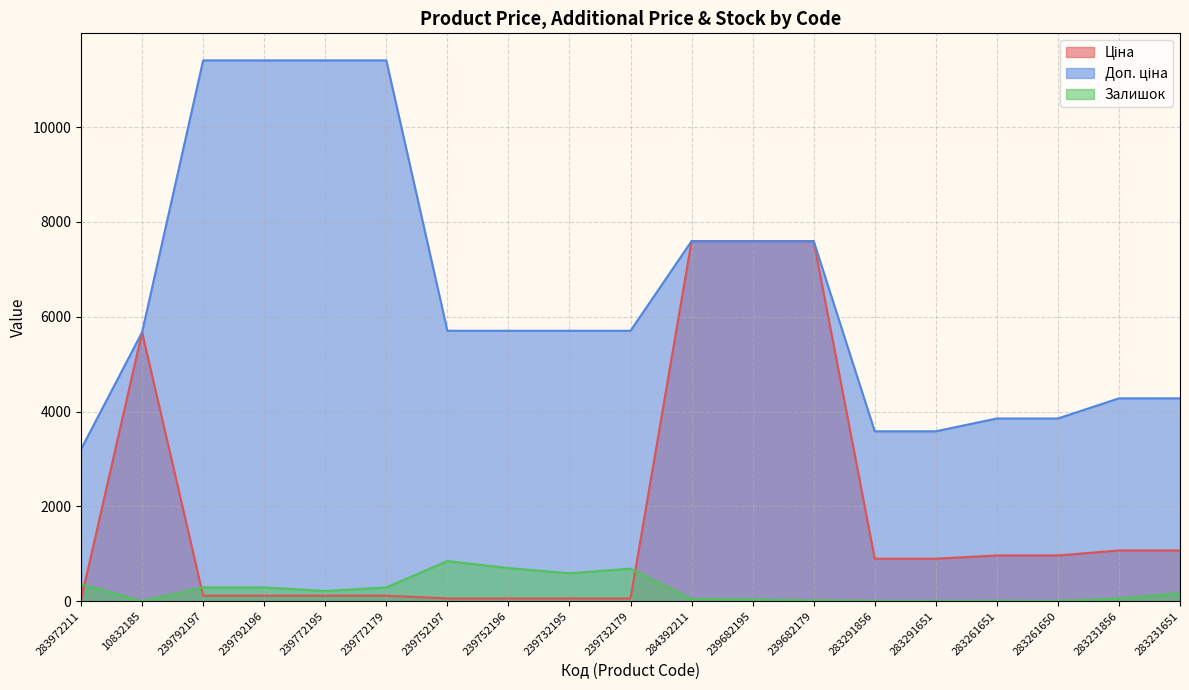

True or false: Залишок has a value of 169.0 at 283231651.

True